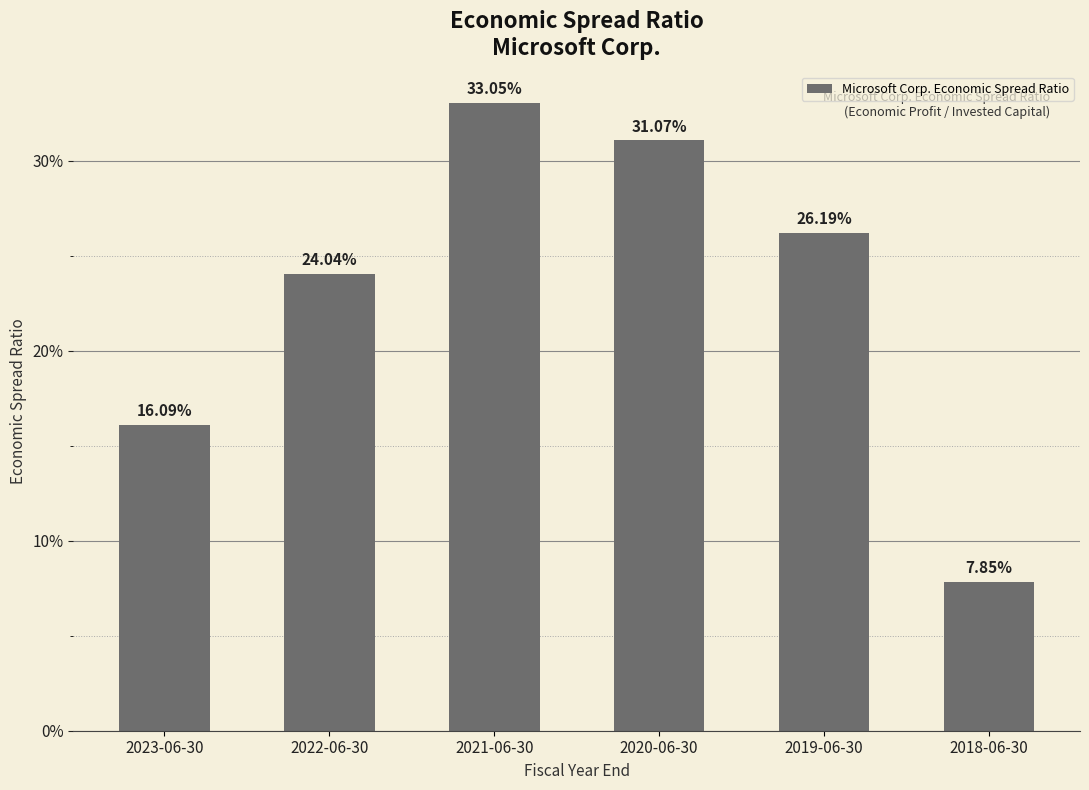

Which label corresponds to the smallest value in the chart?

2018-06-30